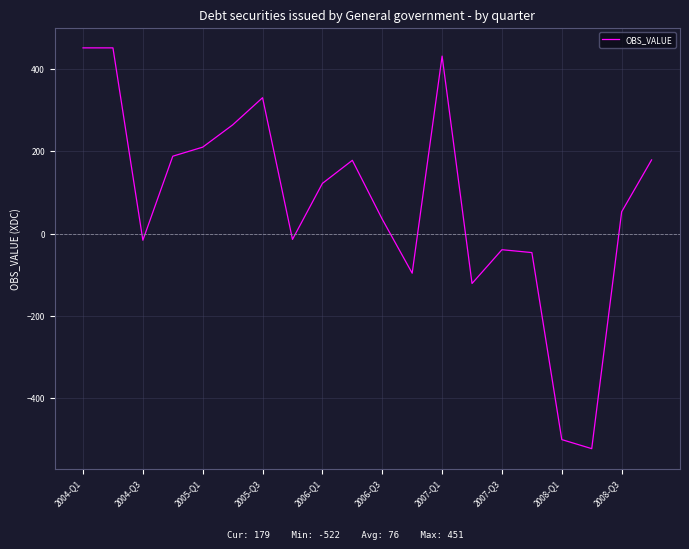

What is the maximum value shown in the chart?

451